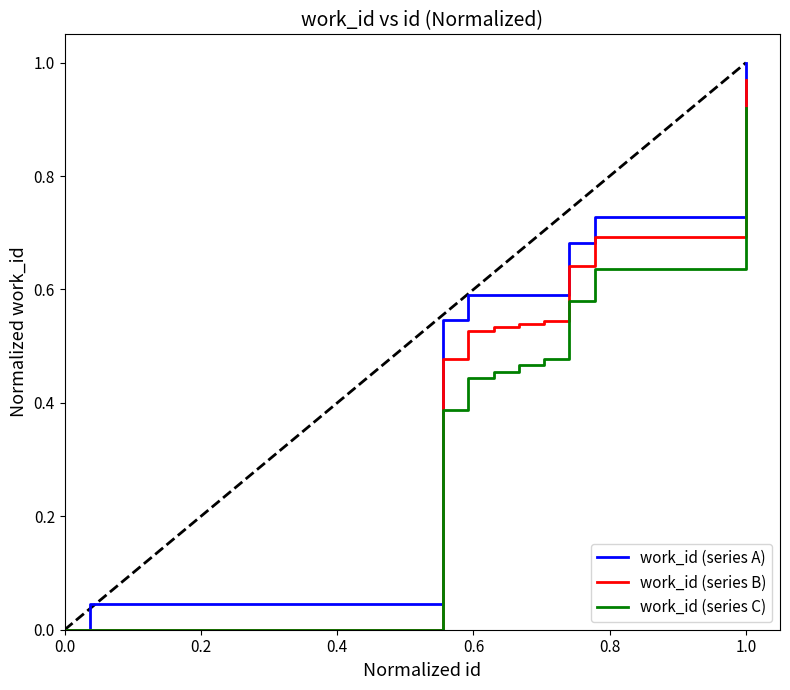

Rank the series by their average value, from lowest to highest.

work_id (series C), work_id (series B), work_id (series A)